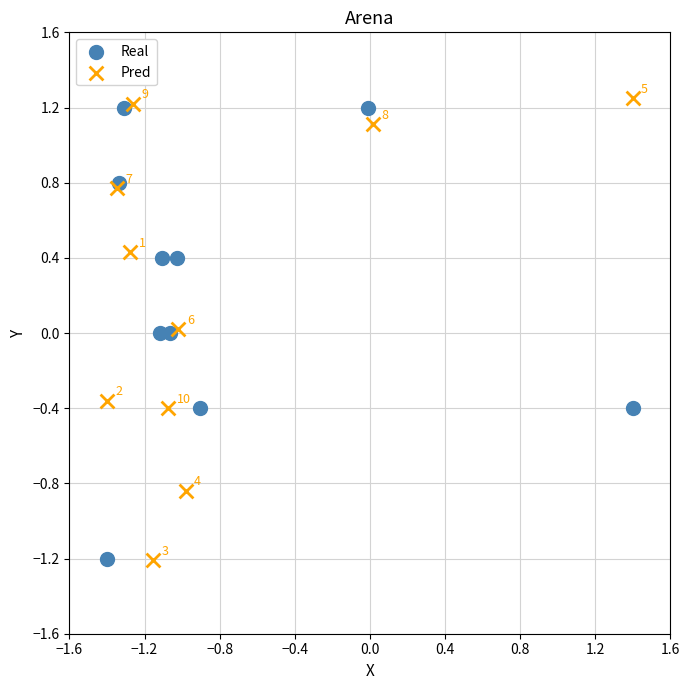

Which series has the widest spread of Y values?

Pred